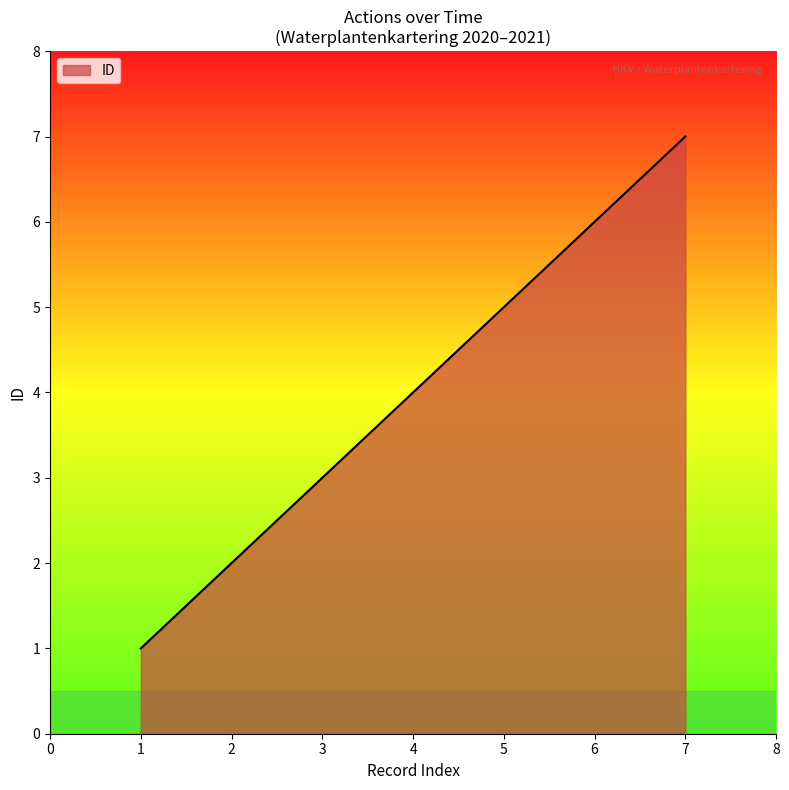

Rank the categories by value from highest to lowest.

7, 6, 5, 4, 3, 2, 1